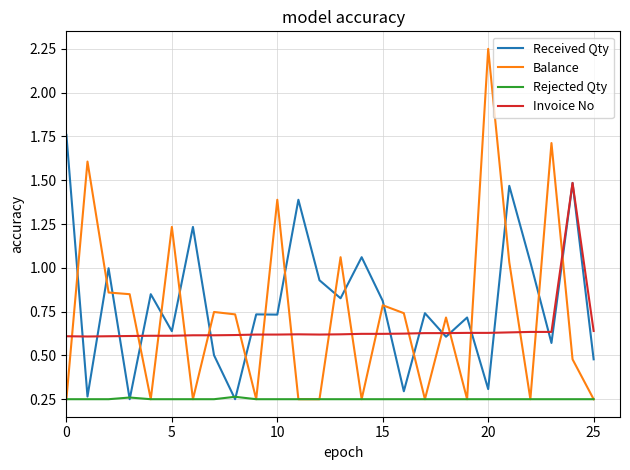

Which series has the largest range (max minus min)?

Balance